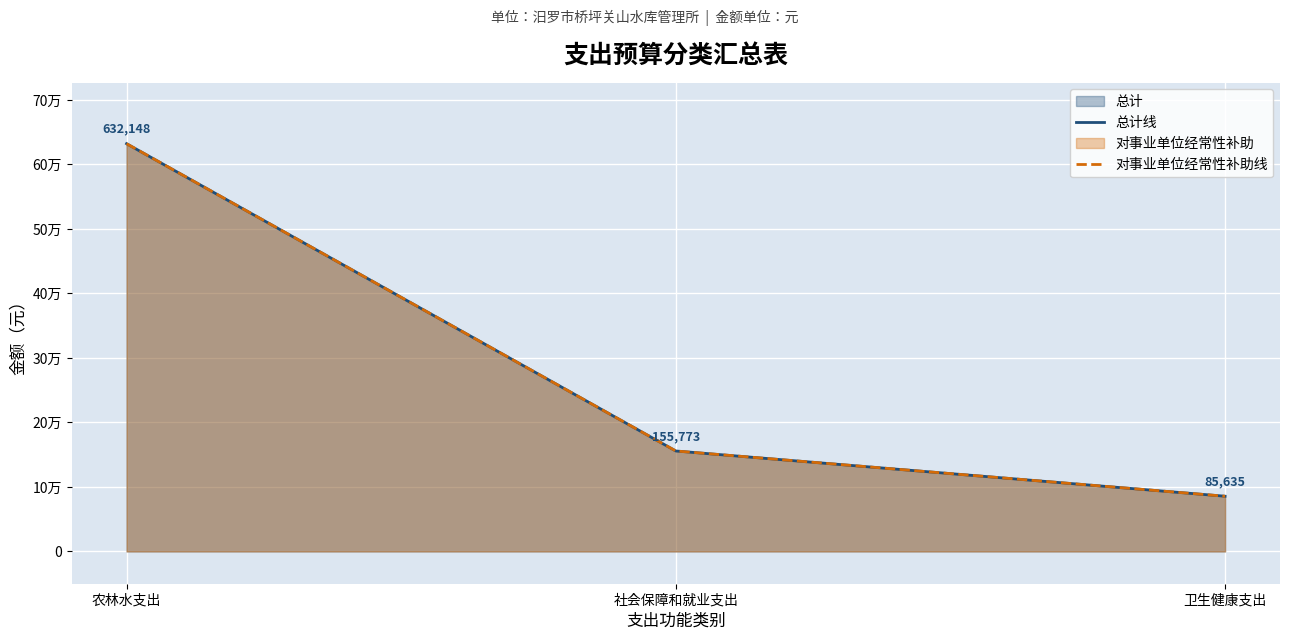

What are all the series names shown in the legend?

总计线, 对事业单位经常性补助线